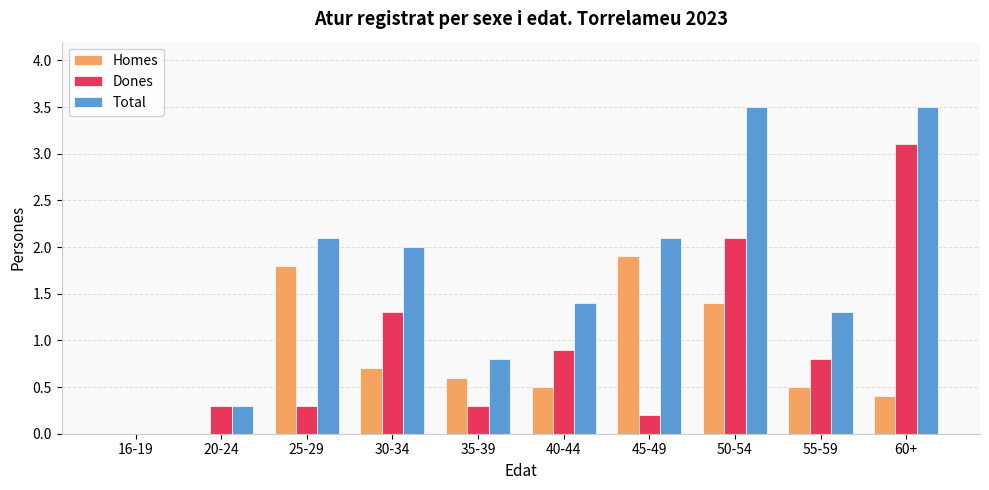

What is the average value of the Total series?

1.7